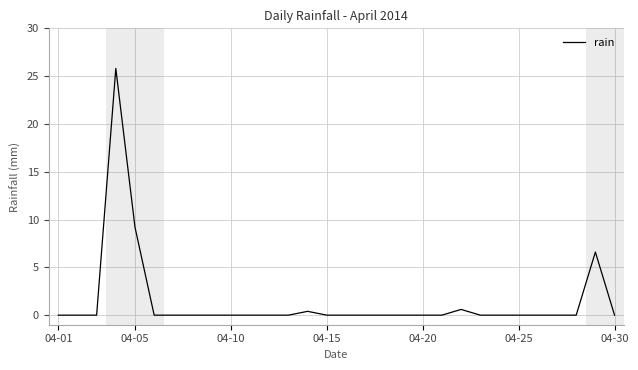

What is the greatest value displayed?

25.8